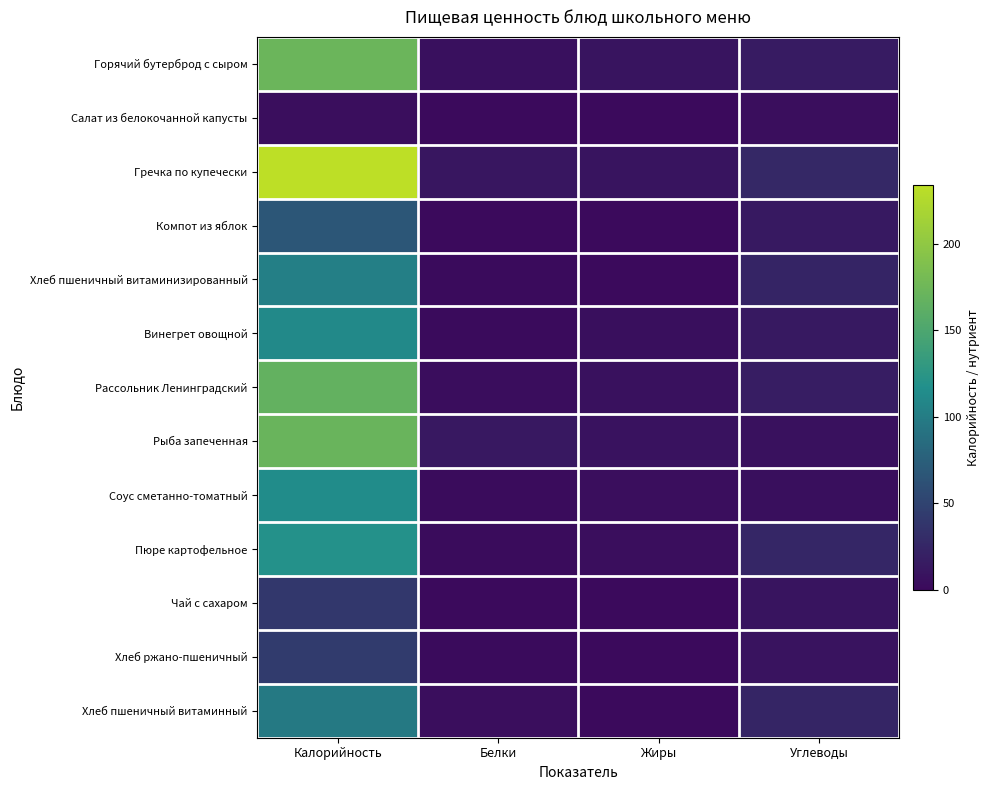

Reading right to left, transcribe all the data shown in this chart.

Горячий бутерброд с сыром: Углеводы=15.8	Жиры=9.8	Белки=5.5	Калорийность=172.5
Салат из белокочанной капусты: Углеводы=4.5	Жиры=0.1	Белки=0.8	Калорийность=4.5
Гречка по купечески: Углеводы=27.1	Жиры=9.2	Белки=11.0	Калорийность=234.2
Компот из яблок: Углеводы=13.9	Жиры=0.1	Белки=0.1	Калорийность=67.3
Хлеб пшеничный витаминизированный: Углеводы=23.5	Жиры=0.3	Белки=1.8	Калорийность=103.3
Винегрет овощной: Углеводы=13.9	Жиры=5.0	Белки=1.5	Калорийность=111.0
Рассольник Ленинградский: Углеводы=18.2	Жиры=7.0	Белки=3.3	Калорийность=167.1
Рыба запеченная: Углеводы=6.8	Жиры=8.2	Белки=13.0	Калорийность=171.4
Соус сметанно-томатный: Углеводы=4.9	Жиры=4.0	Белки=2.2	Калорийность=114.1
Пюре картофельное: Углеводы=25.0	Жиры=4.0	Белки=2.5	Калорийность=119.2
Чай с сахаром: Углеводы=10.0	Жиры=0.0	Белки=0.0	Калорийность=40.0
Хлеб ржано-пшеничный: Углеводы=8.6	Жиры=0.3	Белки=1.6	Калорийность=43.0
Хлеб пшеничный витаминный: Углеводы=24.4	Жиры=0.5	Белки=4.0	Калорийность=97.0